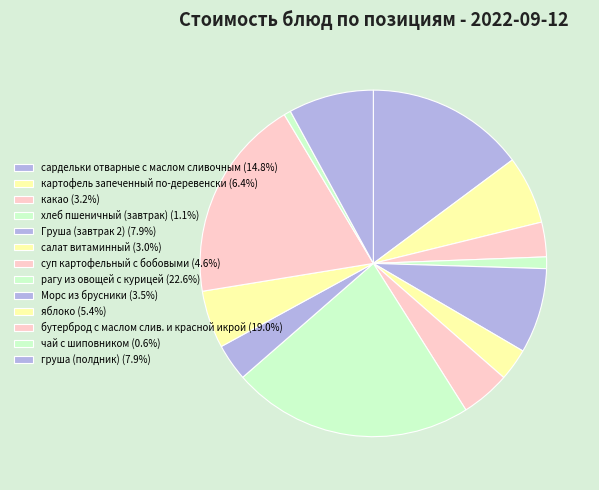

To the nearest percent, what is the combined percentage of Груша (завтрак 2) and рагу из овощей с курицей?

31%